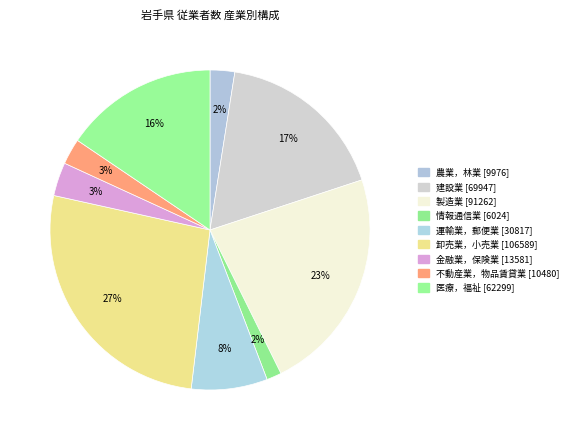

Count the number of slices in the pie.

9